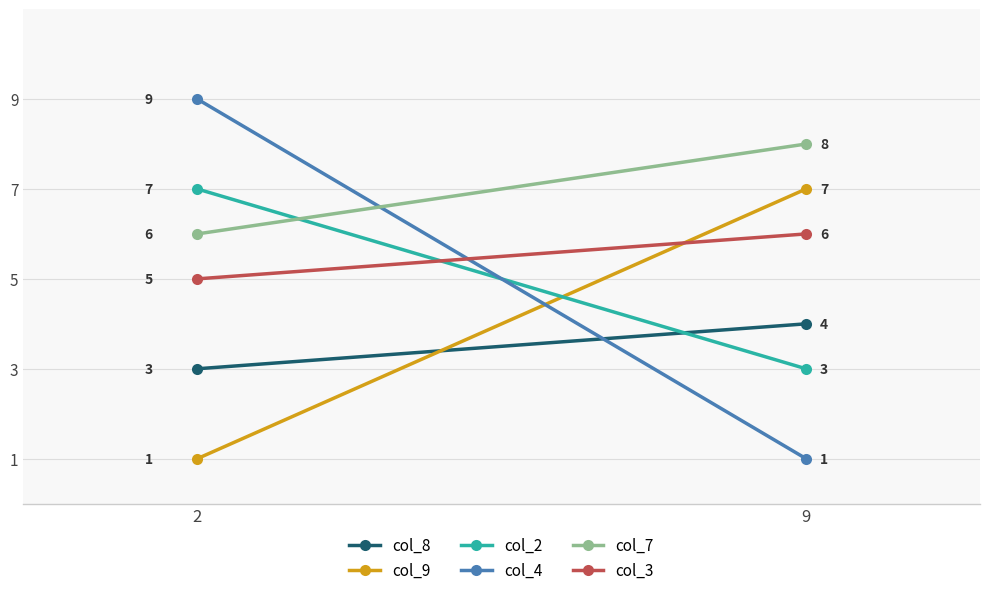

How many values in the col_9 series are below 7?

1